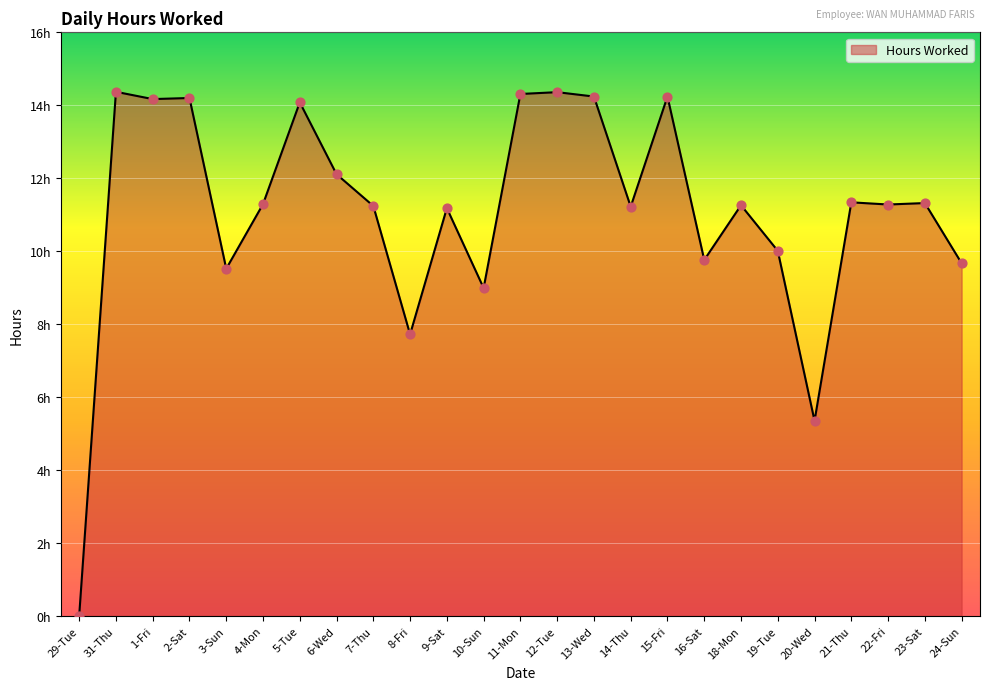

What is the change in value from 8-Fri to 21-Thu?

+3.6